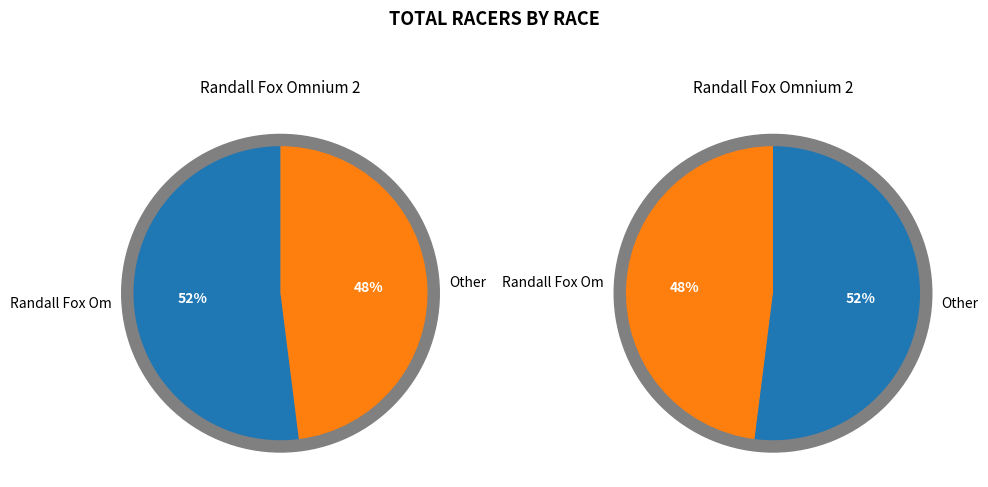

To the nearest percent, what is the difference between the largest and smallest slice percentages?

4%